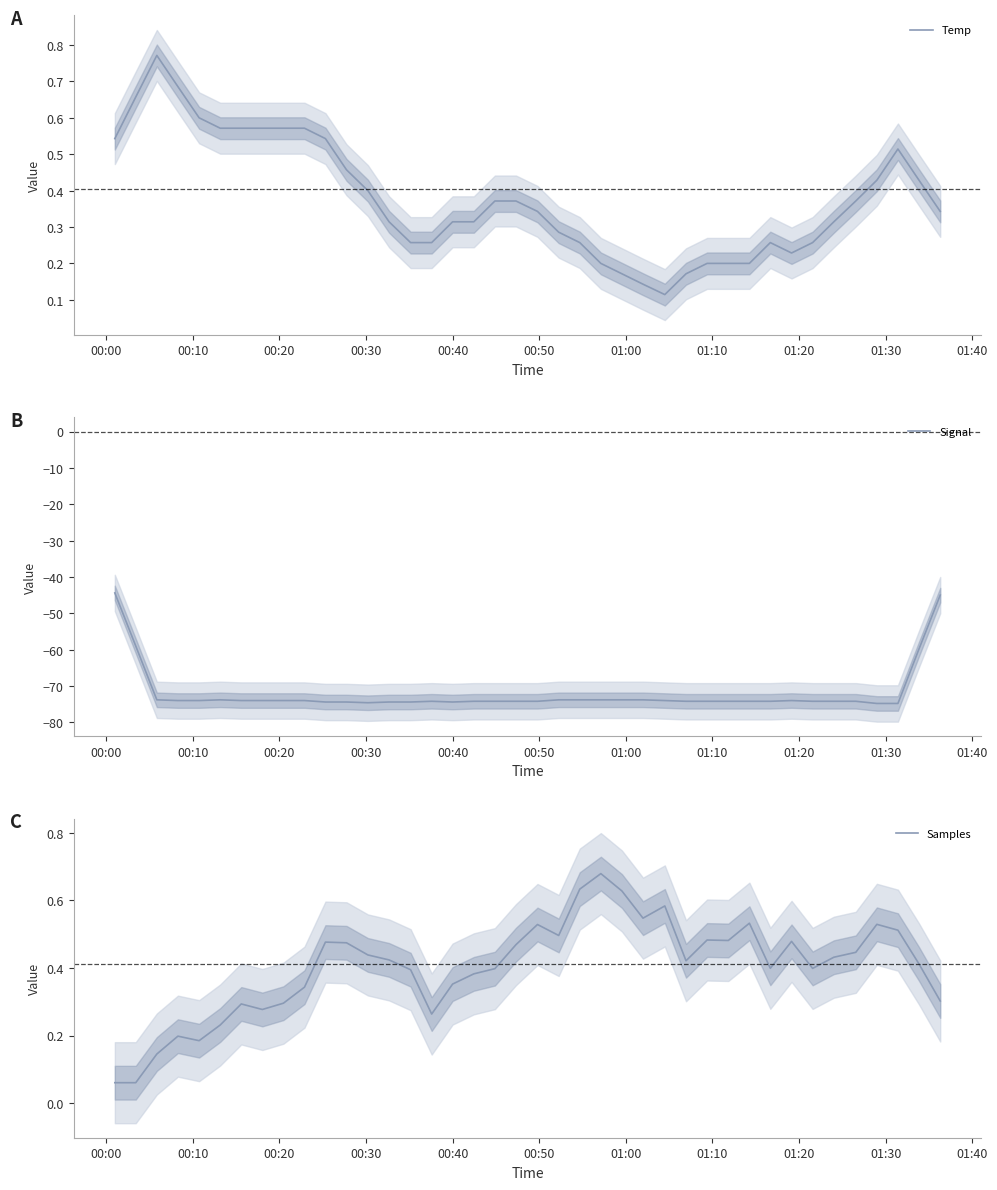

What is the highest value of the Temp series?

0.8